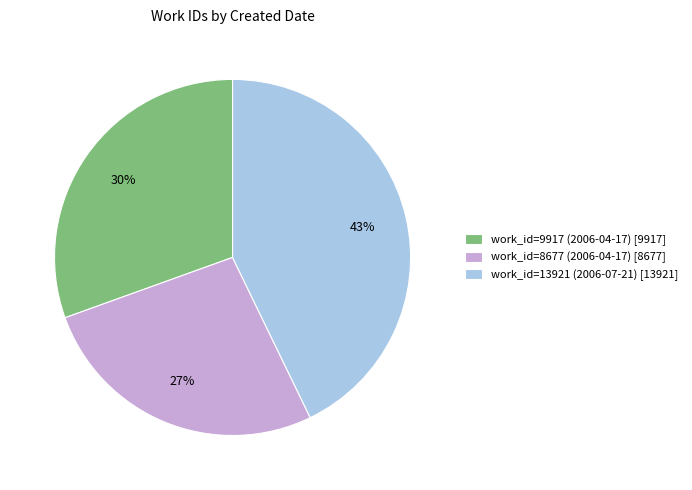

What percentage is the work_id=8677 (2006-04-17) [8677] slice, to the nearest percent?

27%